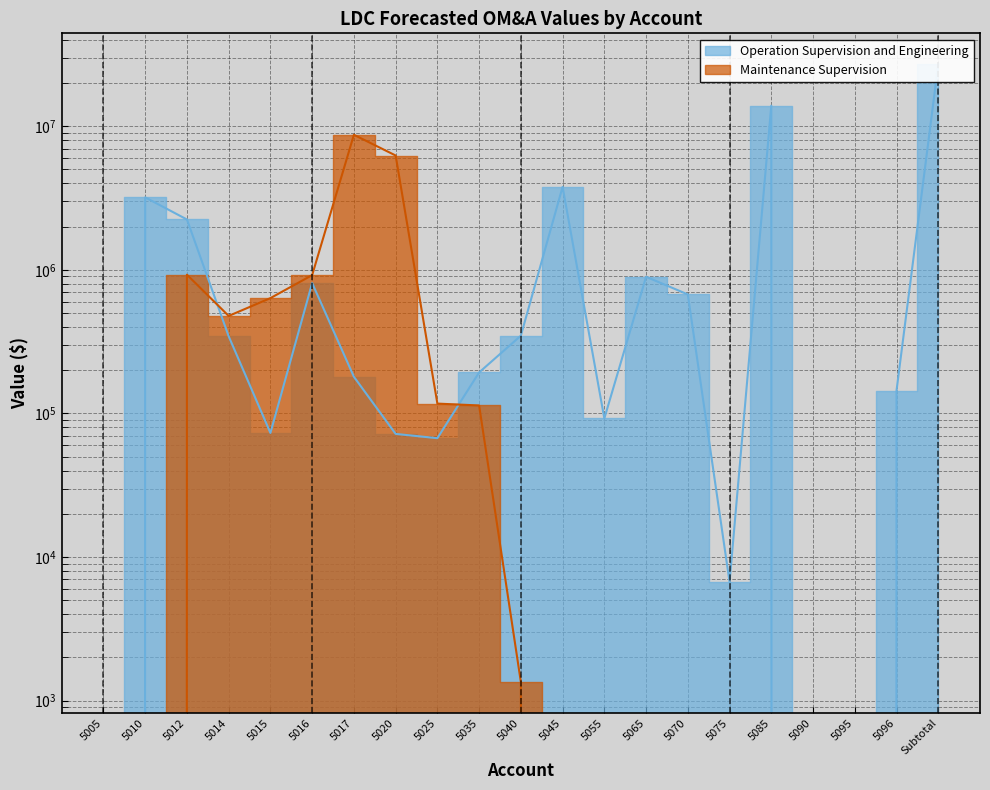

How many values in the Operation Supervision and Engineering series exceed 193052?

11